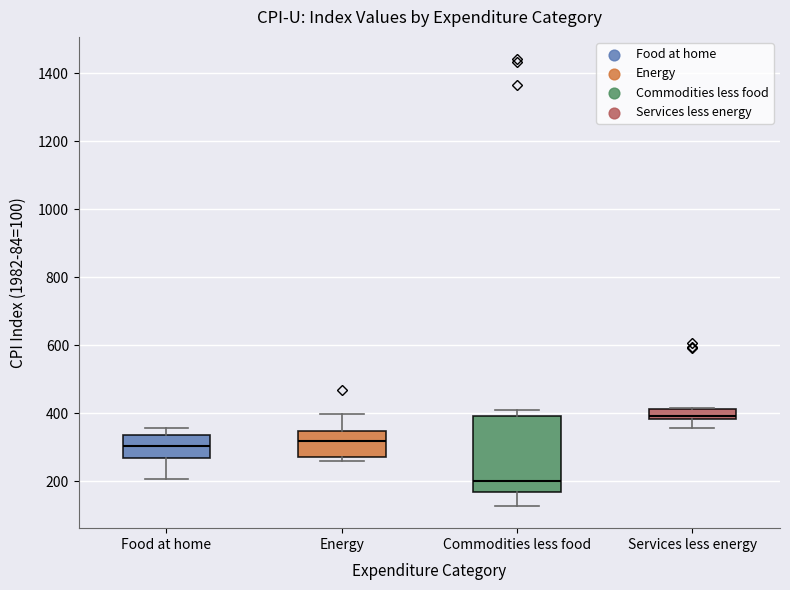

Reading left to right, transcribe this box plot: for each box, give where its median line is, the range the box spans, and where its two whiskers end, as read against the y-axis. The values are not printed on the chart, so give them approximately, as read against the axis.

Food at home: median 300, box 260 to 340, whiskers 200 to 360
Energy: median 320, box 280 to 340, whiskers 260 to 400
Commodities less food: median 200, box 160 to 400, whiskers 120 to 400 (just above the box's upper edge)
Services less energy: median 400, box 380 to 420, whiskers 360 to 420